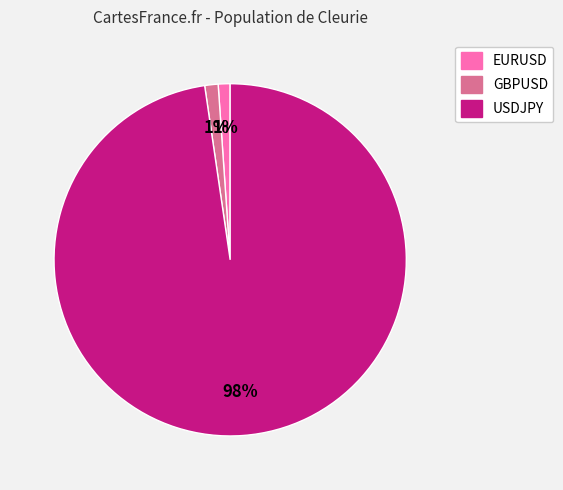

Between EURUSD and USDJPY, which is larger?

USDJPY